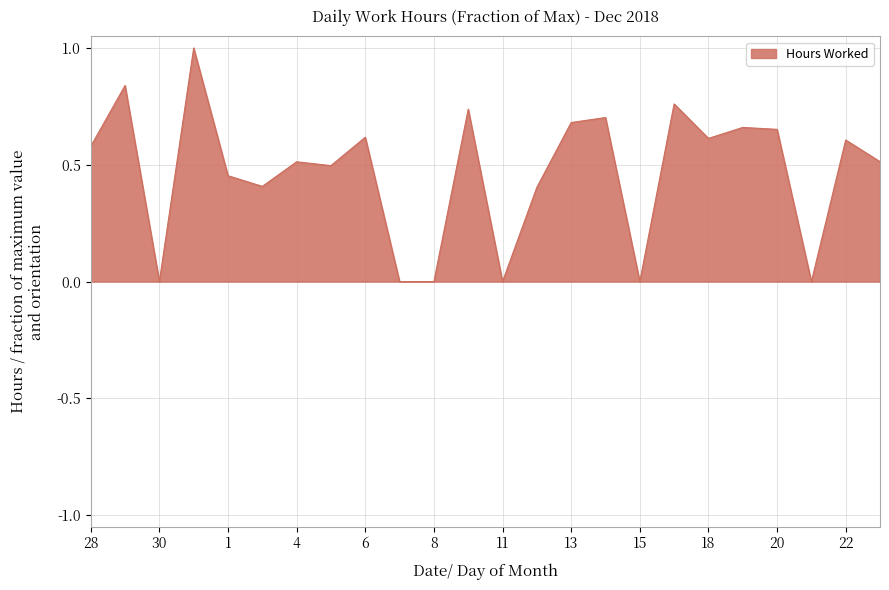

Where is the data nearest to the value 0?

30